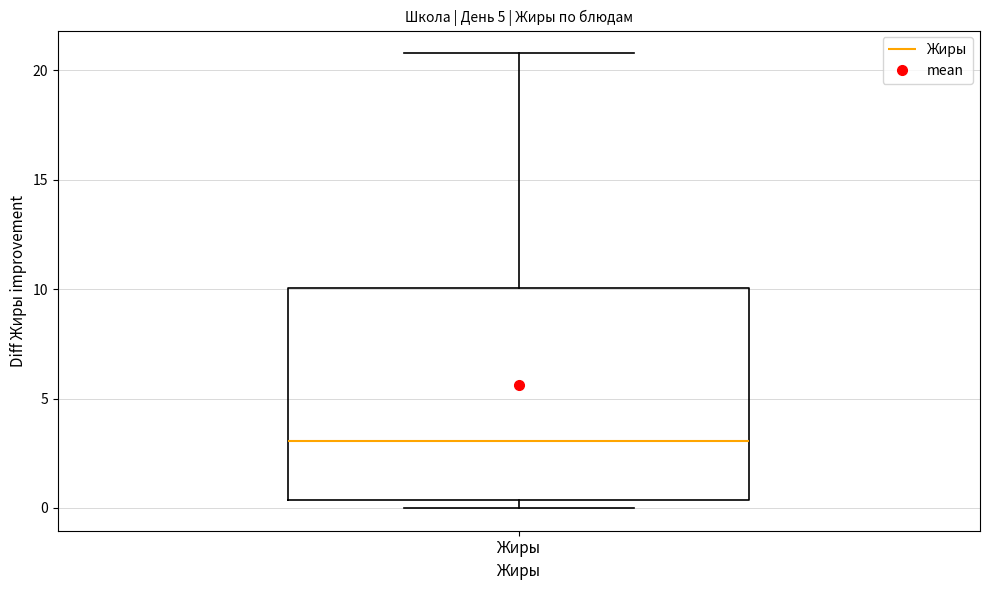

Transcribe this box plot: give where the median line is, the range the box spans, and where the two whiskers end, as read against the y-axis. The values are not printed on the chart, so give them approximately, as read against the axis.

median 3.0, box 0.5 to 10.0, whiskers 0.0 to 21.0